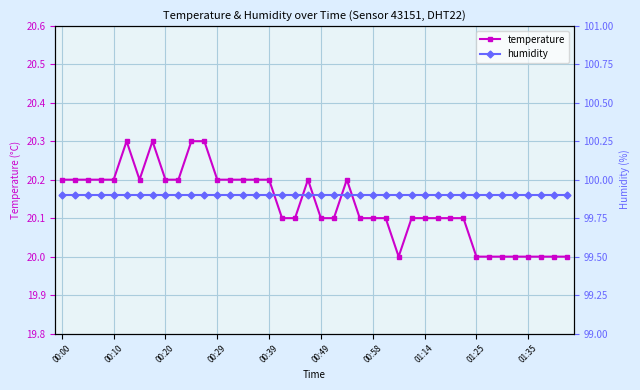

True or false: temperature has more than 1 interior local peaks.

True